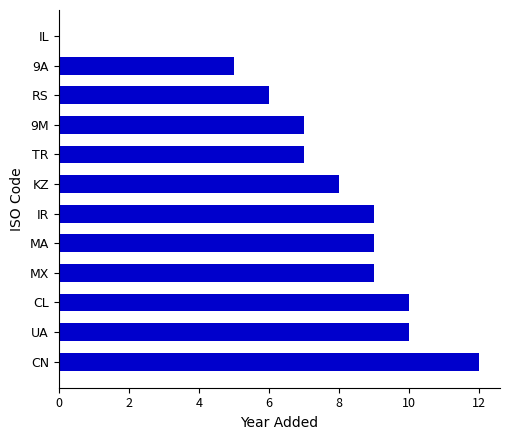

What is the sum of the values at IR and TR?

16